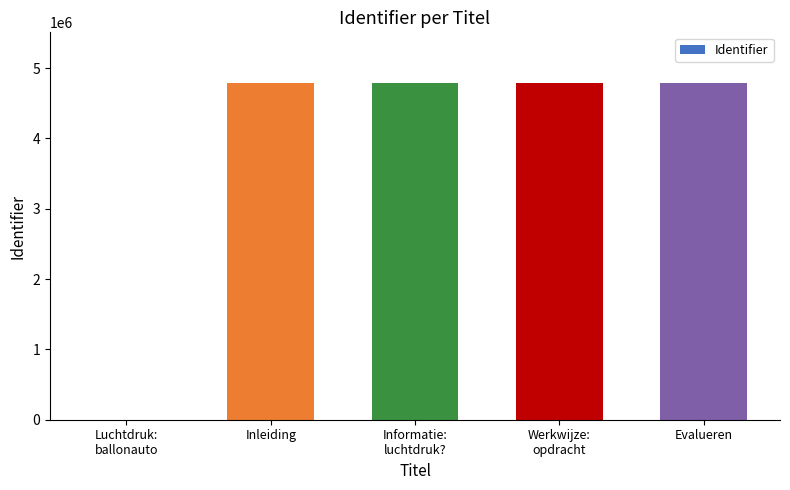

What is the ratio of the value at Evalueren to the value at Inleiding?

1.0